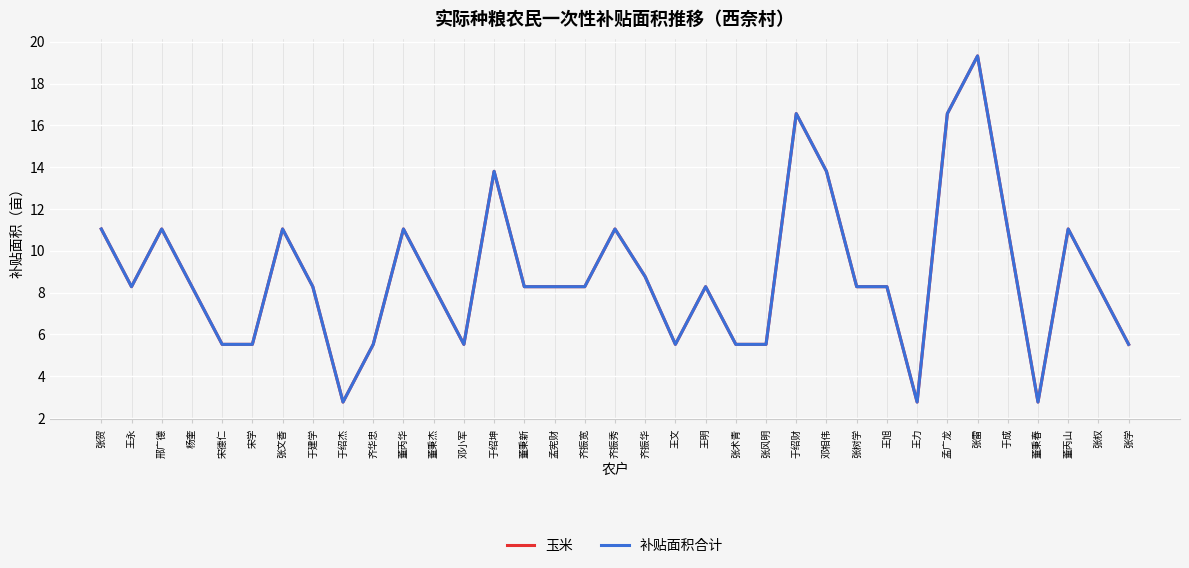

Reading left to right, transcribe all the data shown in this chart.

玉米: 张贺=11.0	王永=8.3	邢广德=11.0	杨奎=8.3	宋德仁=5.5	宋学=5.5	张文香=11.0	于建学=8.3	于绍杰=2.8	齐华忠=5.5	董丙华=11.0	董秉杰=8.3	邓小军=5.5	于绍坤=13.8	董秉新=8.3	孟宪财=8.3	齐振宽=8.3	齐振秀=11.0	齐振华=8.8	王文=5.5	王明=8.3	张术青=5.5	张风明=5.5	于绍财=16.6	邓相伟=13.8	张树学=8.3	王旭=8.3	王力=2.8	孟广龙=16.6	张雷=19.3	于成=11.0	董秉春=2.8	董丙山=11.0	张权=8.3	张学=5.5
补贴面积合计: 张贺=11.0	王永=8.3	邢广德=11.0	杨奎=8.3	宋德仁=5.5	宋学=5.5	张文香=11.0	于建学=8.3	于绍杰=2.8	齐华忠=5.5	董丙华=11.0	董秉杰=8.3	邓小军=5.5	于绍坤=13.8	董秉新=8.3	孟宪财=8.3	齐振宽=8.3	齐振秀=11.0	齐振华=8.8	王文=5.5	王明=8.3	张术青=5.5	张风明=5.5	于绍财=16.6	邓相伟=13.8	张树学=8.3	王旭=8.3	王力=2.8	孟广龙=16.6	张雷=19.3	于成=11.0	董秉春=2.8	董丙山=11.0	张权=8.3	张学=5.5